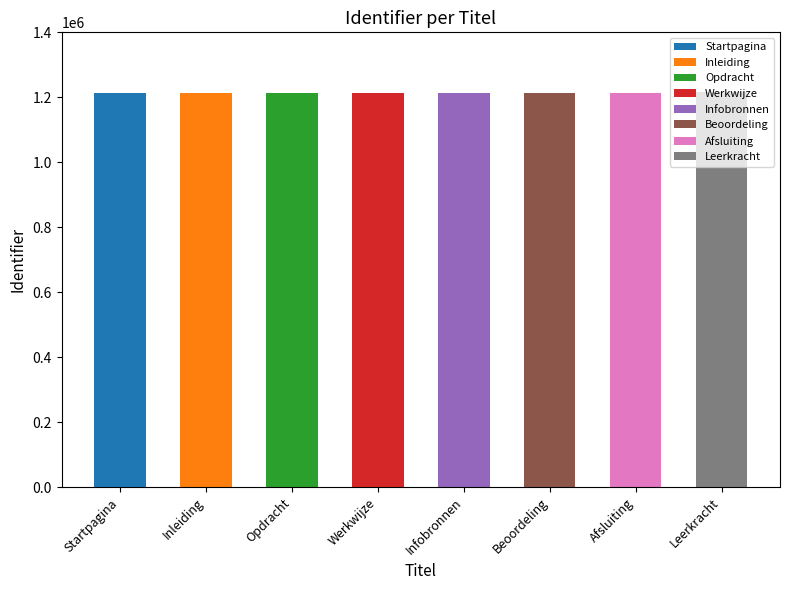

Reading left to right, extract all data points from this chart.

Startpagina=1214008	Inleiding=1214019	Opdracht=1214024	Werkwijze=1214052	Infobronnen=1214060	Beoordeling=1214068	Afsluiting=1214072	Leerkracht=1217460